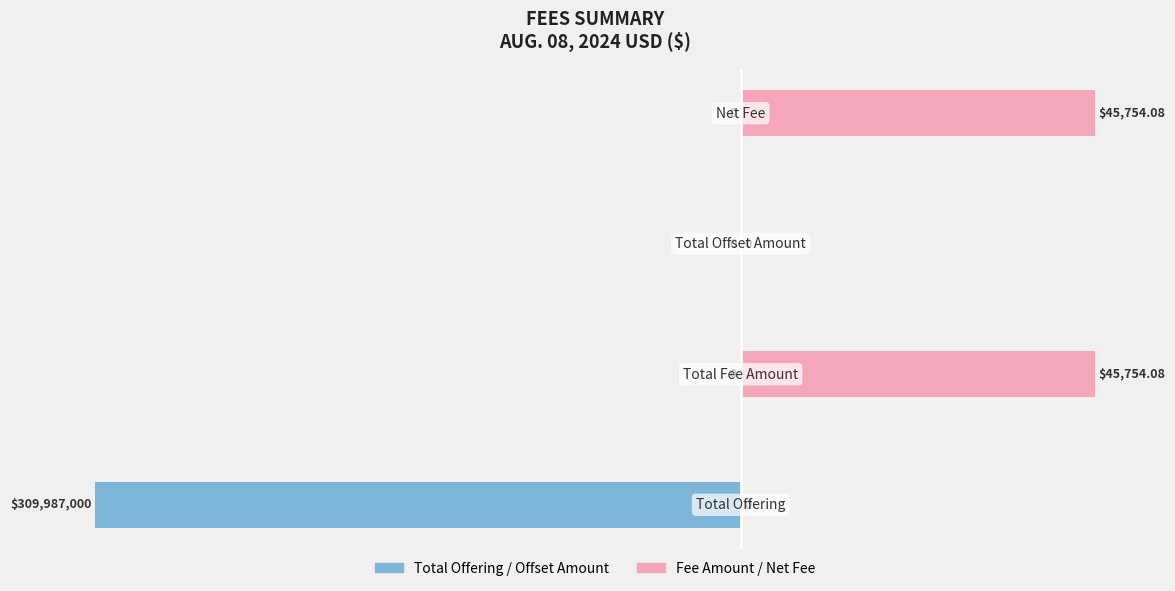

The Fee Amount / Net Fee series shows 0.0 at 0. True or false?

True